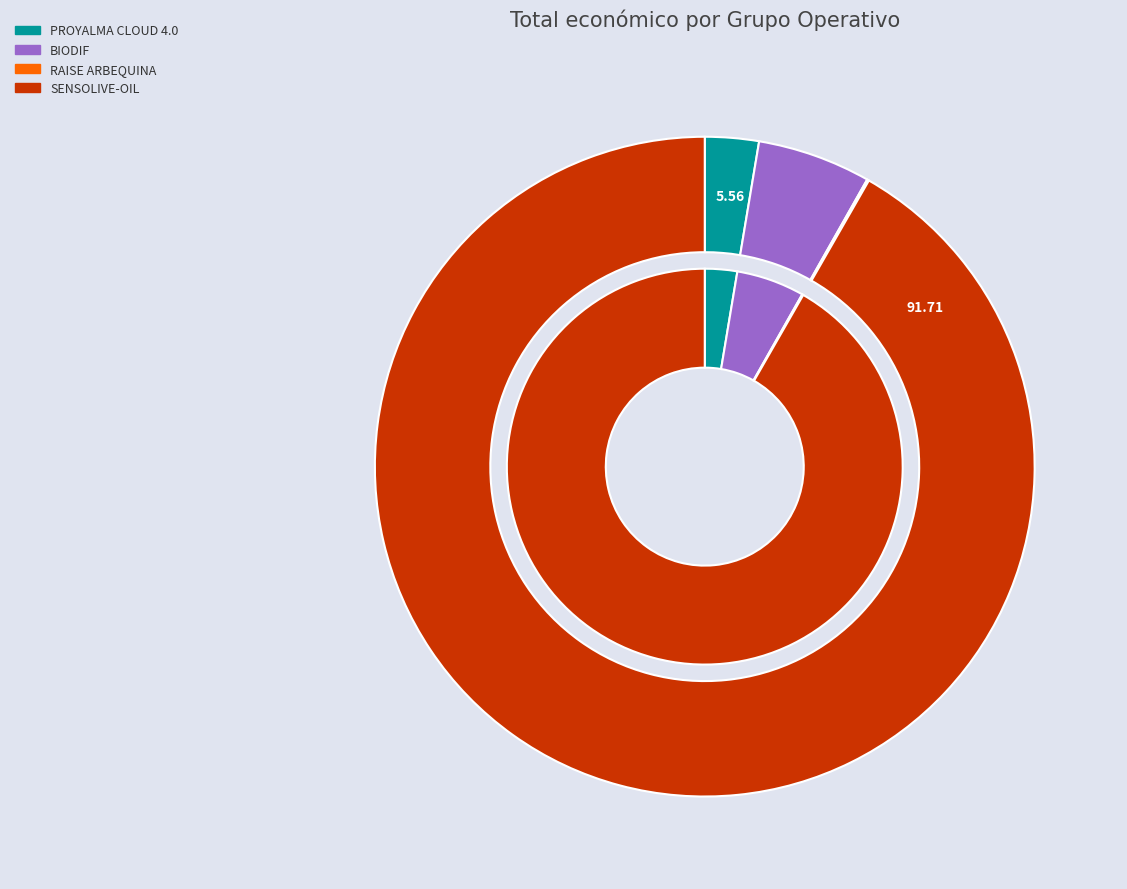

What percentage is NOT represented by BIODIF?

94.4%